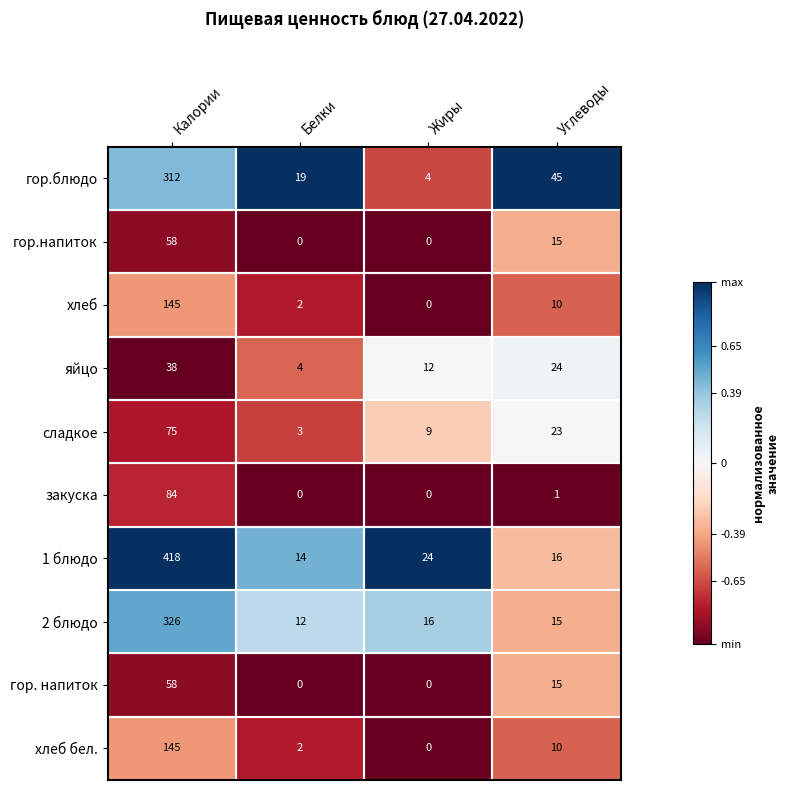

Between Жиры and Углеводы, which series saw the biggest shift?

гор.блюдо